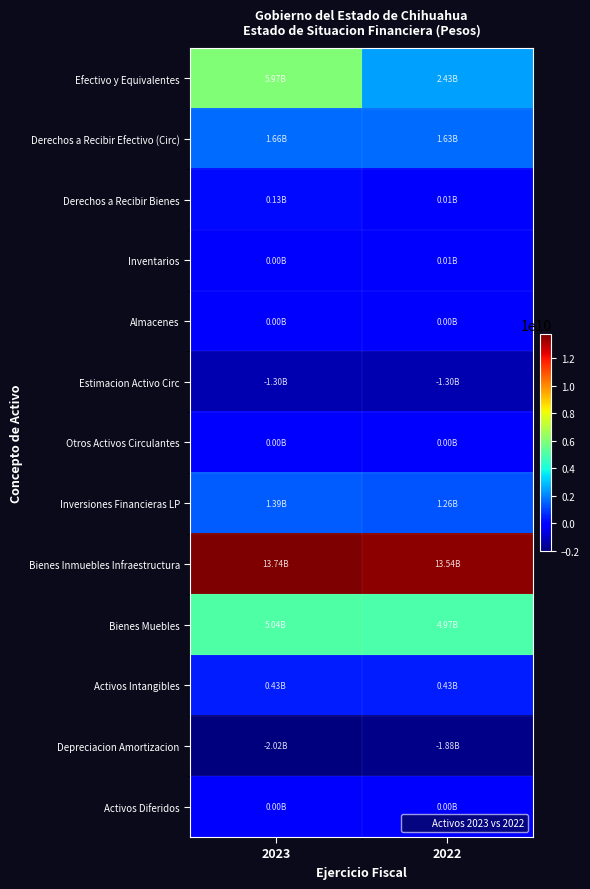

How many distinct data groups are displayed?

13